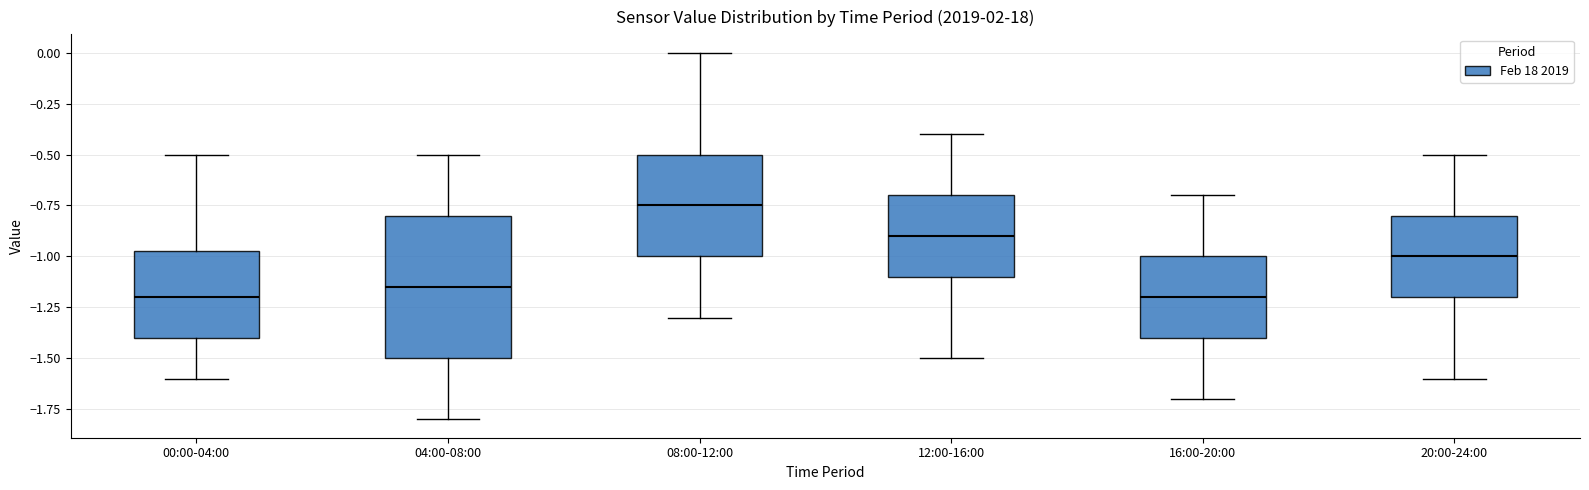

Reading left to right, transcribe this box plot: for each box, give where its median line is, the range the box spans, and where its two whiskers end, as read against the y-axis. The values are not printed on the chart, so give them approximately, as read against the axis.

00:00-04:00: median -1.20, box -1.40 to -0.95, whiskers -1.60 to -0.50
04:00-08:00: median -1.15, box -1.50 to -0.80, whiskers -1.80 to -0.50
08:00-12:00: median -0.75, box -1.00 to -0.50, whiskers -1.30 to 0.00
12:00-16:00: median -0.90, box -1.10 to -0.70, whiskers -1.50 to -0.40
16:00-20:00: median -1.20, box -1.40 to -1.00, whiskers -1.70 to -0.70
20:00-24:00: median -1.00, box -1.20 to -0.80, whiskers -1.60 to -0.50